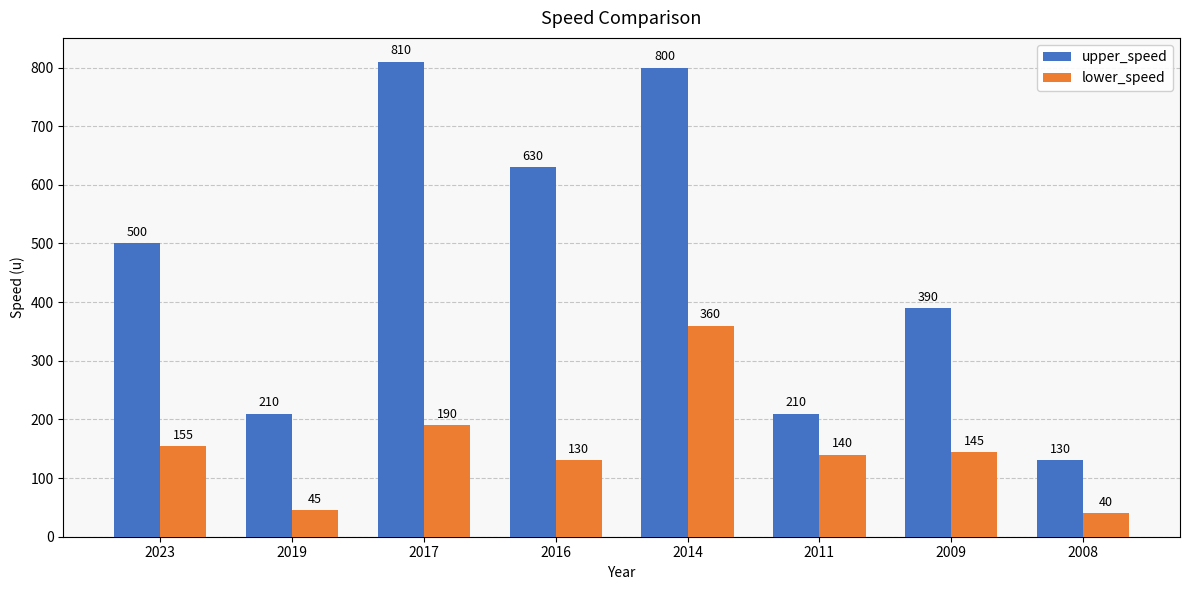

What is the difference between the lower_speed values at 2016 and 2019?

85